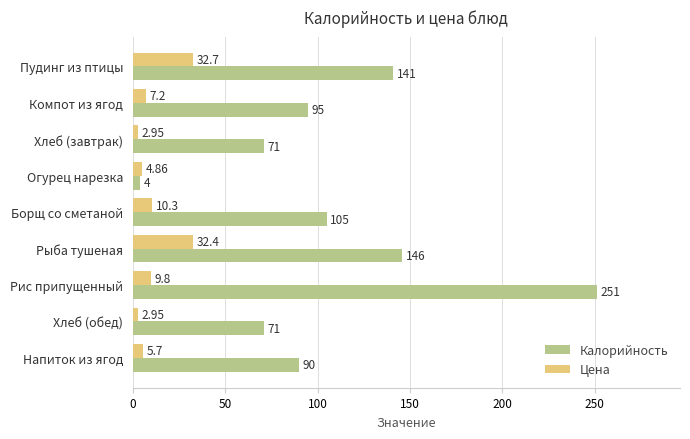

Rank the series at Компот из ягод from lowest to highest value.

Цена, Калорийность